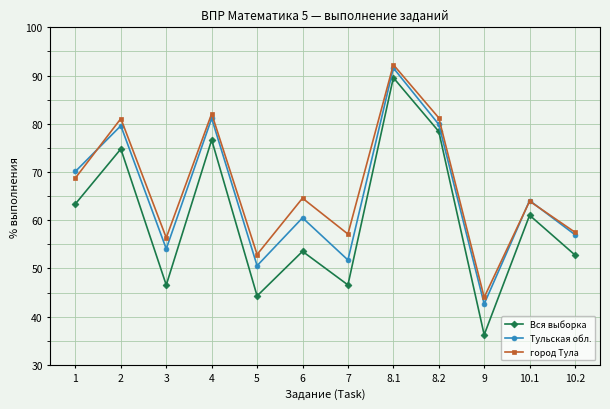

What is the label of the 2nd point from the left?

2